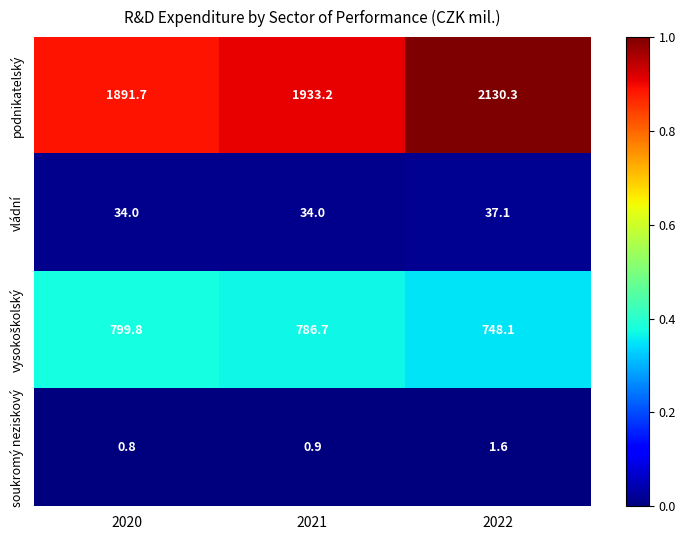

Count the number of categories in the chart.

3